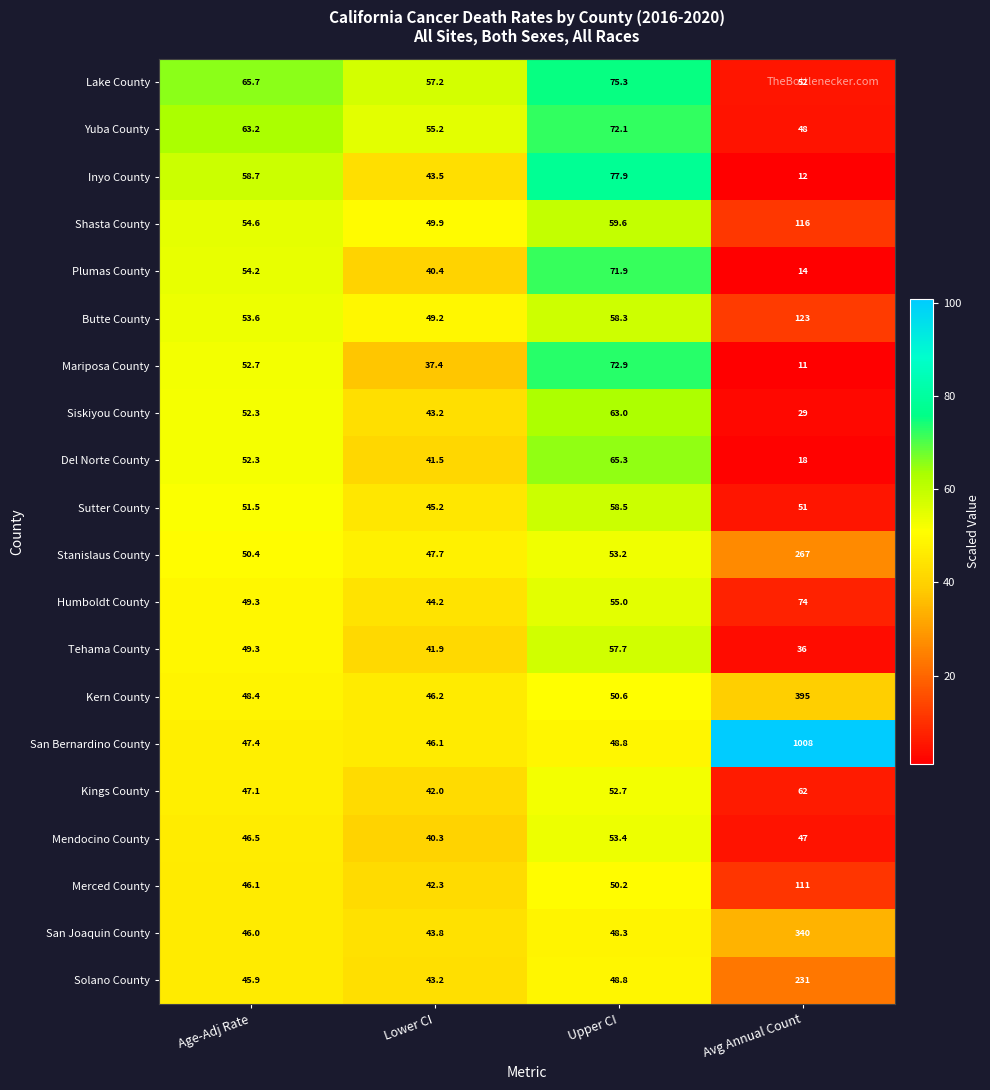

What is the difference between the highest and lowest values at Lower CI?

19.8